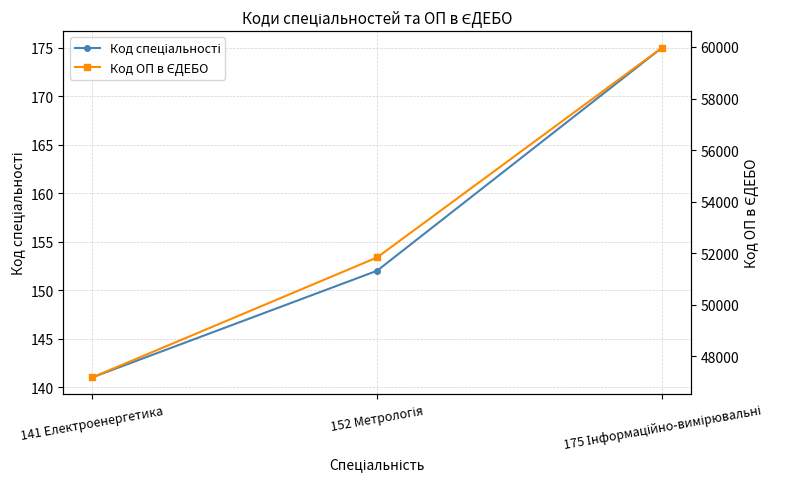

At how many categories does at least one series exceed 18133?

3